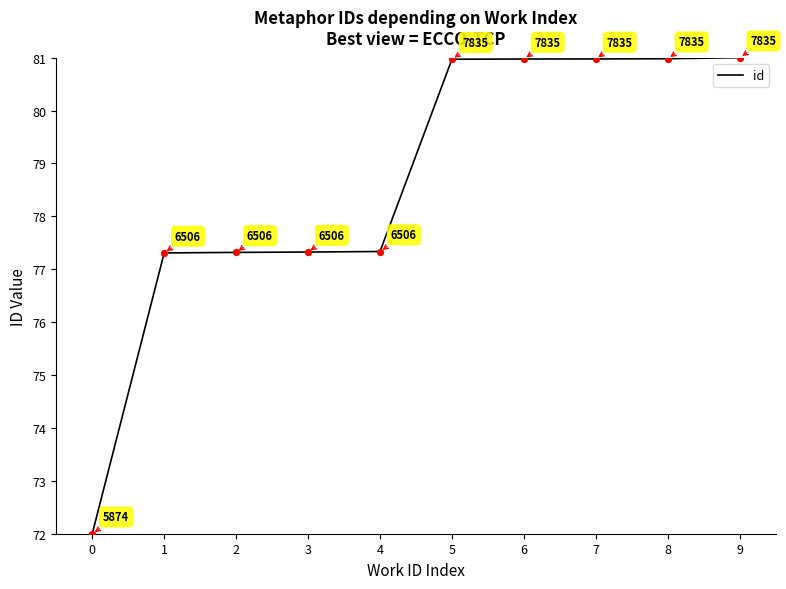

What is the change in value from 3 to 8?

+3.7